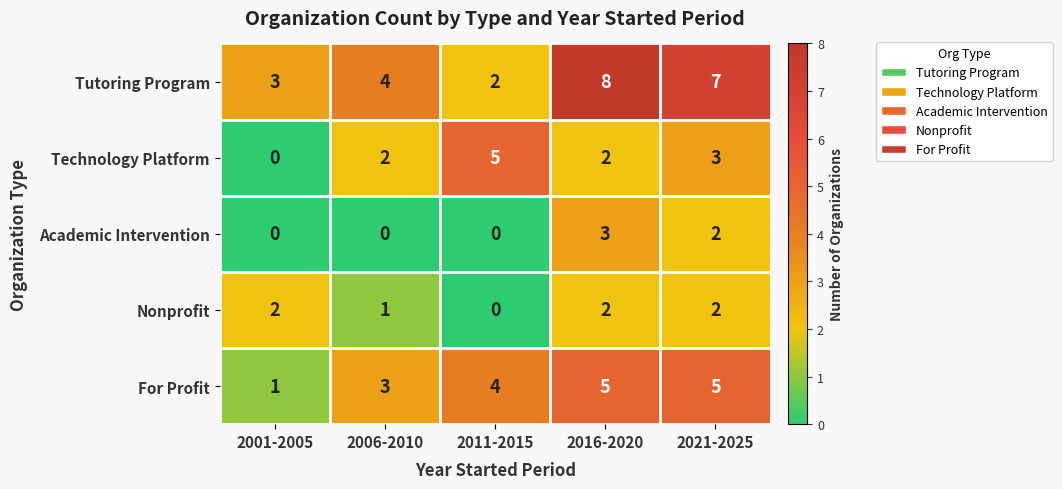

Count the Technology Platform values in the range 2 to 3.

3